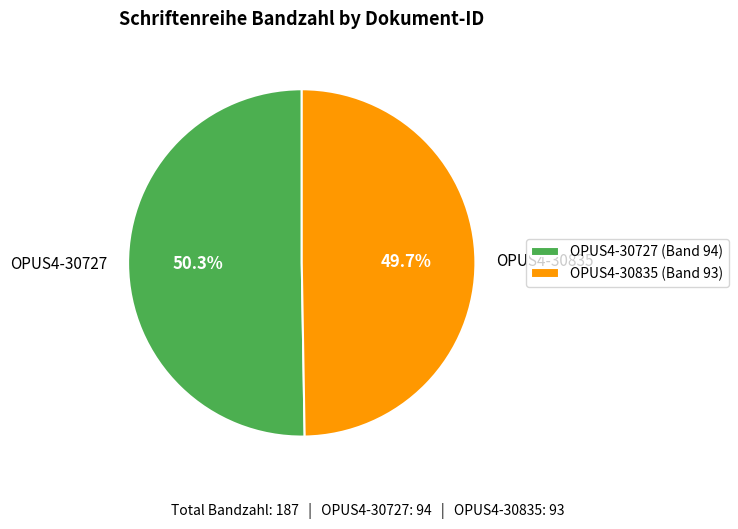

Is there a majority slice in this chart?

Yes